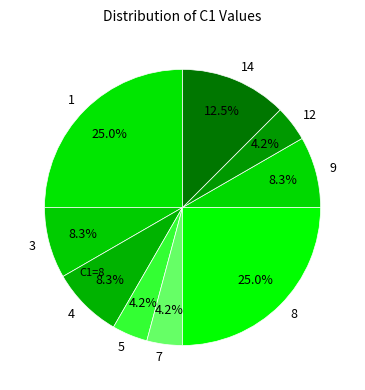

Is 14 the majority of the pie?

No